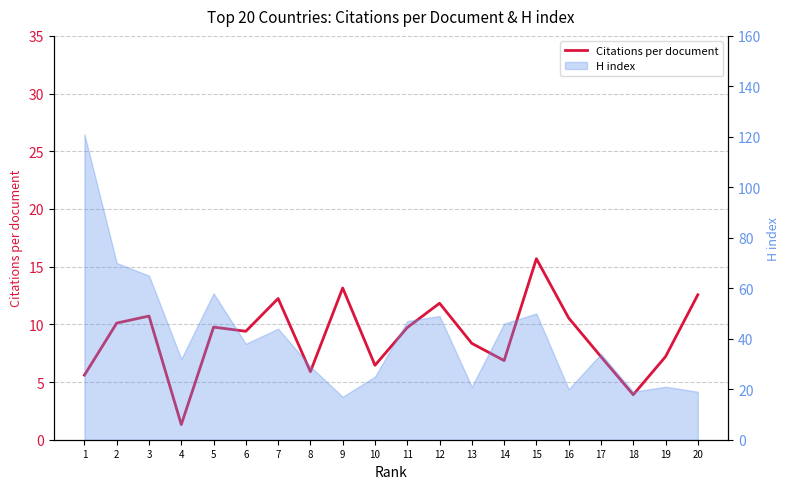

At which label is the value closest to 8?

13